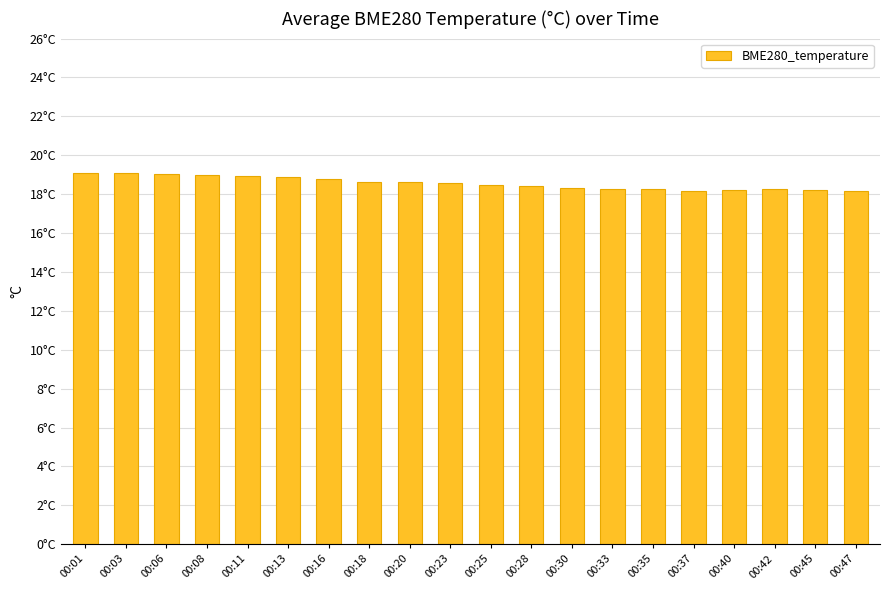

At which category does the chart reach its minimum across all series?

00:37